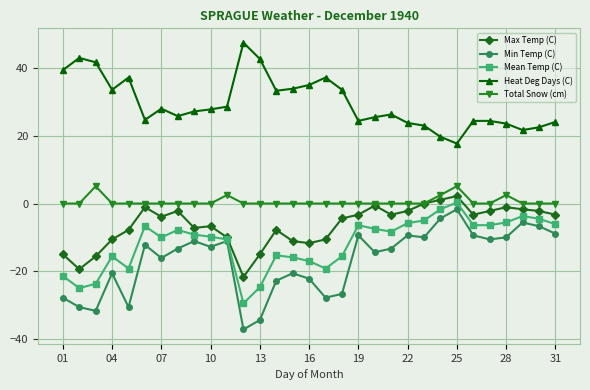

True or false: Min Temp (C) has more than 1 points higher than both neighbors.

True